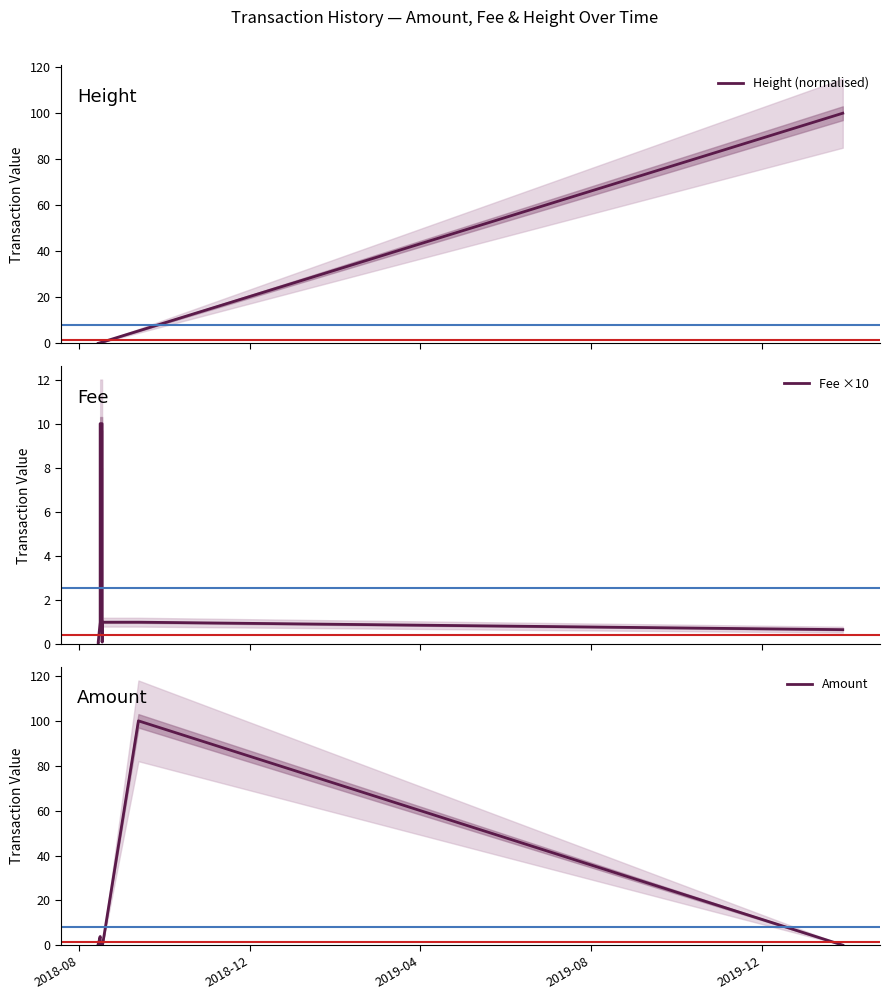

Which series has the widest spread of values?

Amount